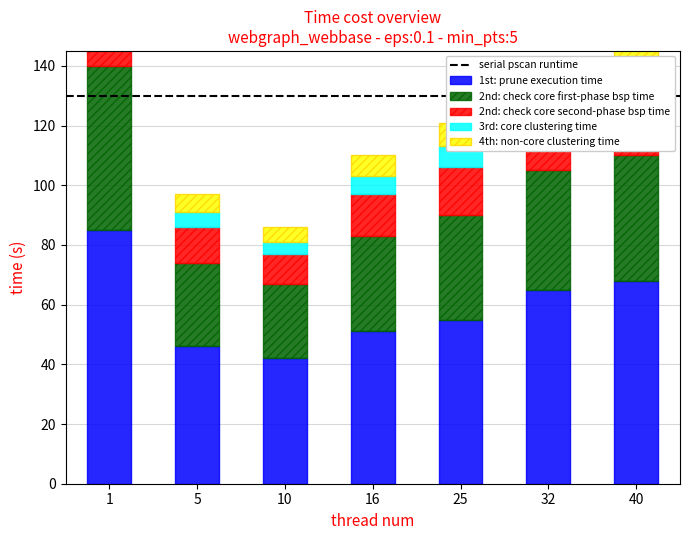

What is the value of the 2nd: check core first-phase bsp time bar at the 2nd from the left?

28